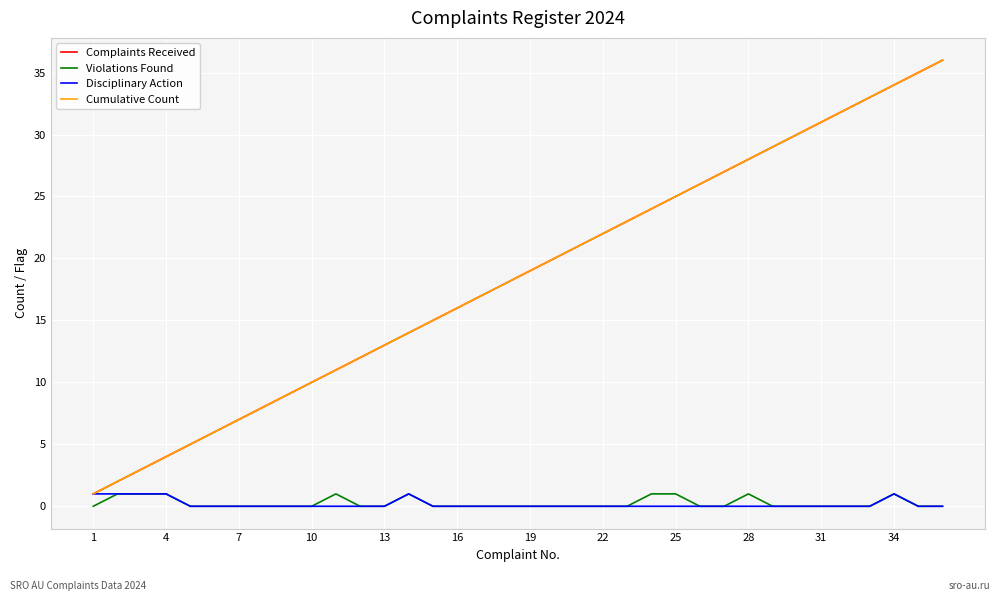

True or false: Cumulative Count has more than 0 interior local peaks.

False